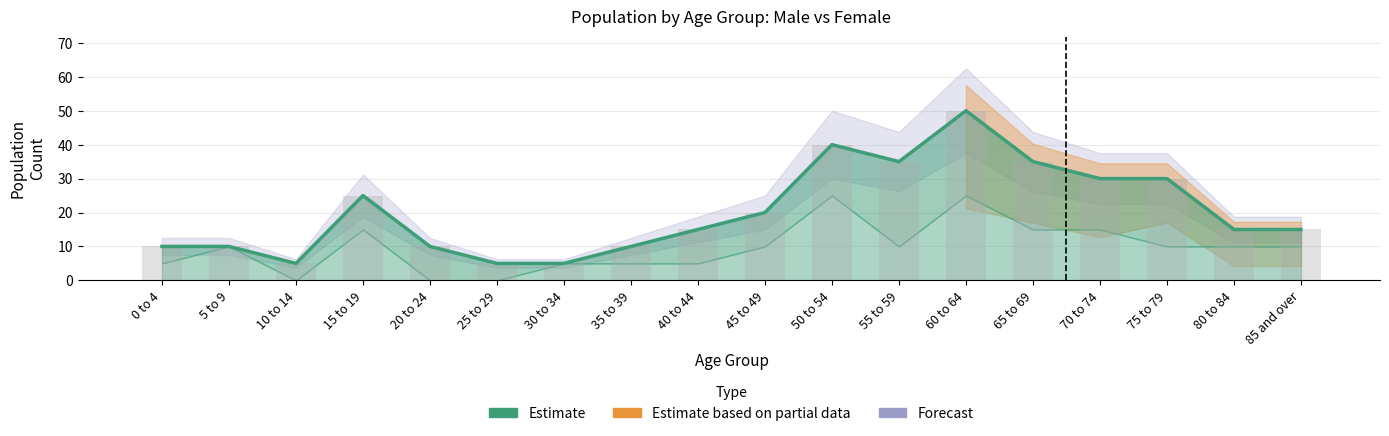

Reading left to right, list all the values displayed in this chart.

0 to 4=10	5 to 9=10	10 to 14=5	15 to 19=25	20 to 24=10	25 to 29=5	30 to 34=5	35 to 39=10	40 to 44=15	45 to 49=20	50 to 54=40	55 to 59=35	60 to 64=50	65 to 69=35	70 to 74=30	75 to 79=30	80 to 84=15	85 and over=15